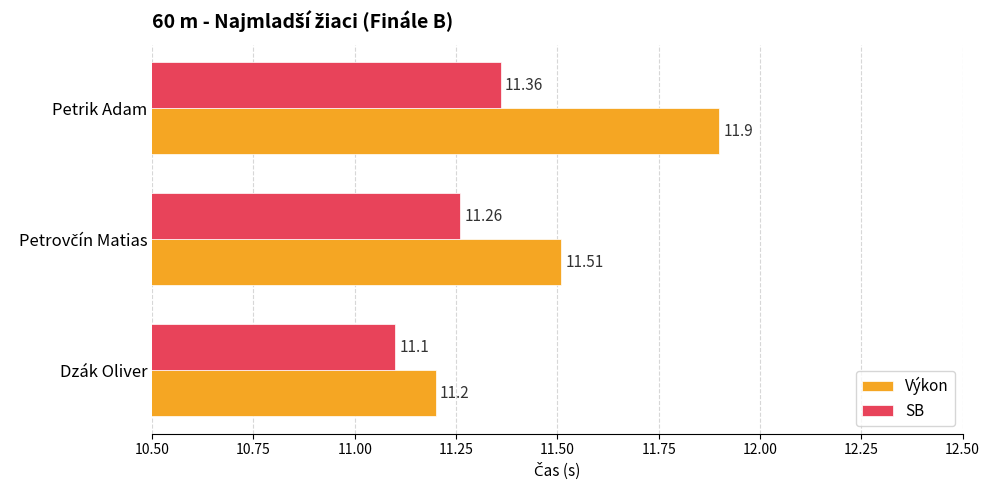

At Dzák Oliver, list the series in order from smallest to largest.

SB, Výkon